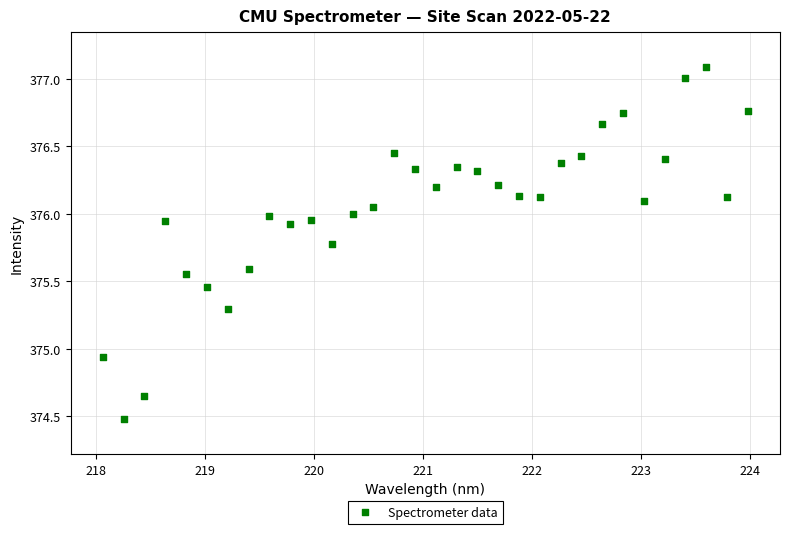

What is the range of X values (max minus min)?

5.9